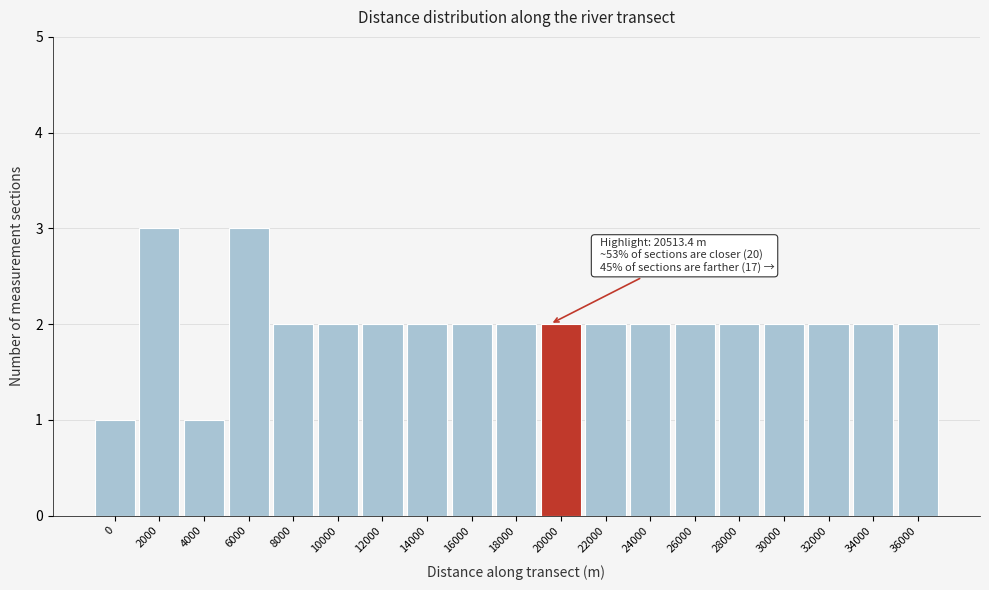

Reading left to right, extract all data points from this chart.

0=1	2000=3	4000=1	6000=3	8000=2	10000=2	12000=2	14000=2	16000=2	18000=2	20000=2	22000=2	24000=2	26000=2	28000=2	30000=2	32000=2	34000=2	36000=2